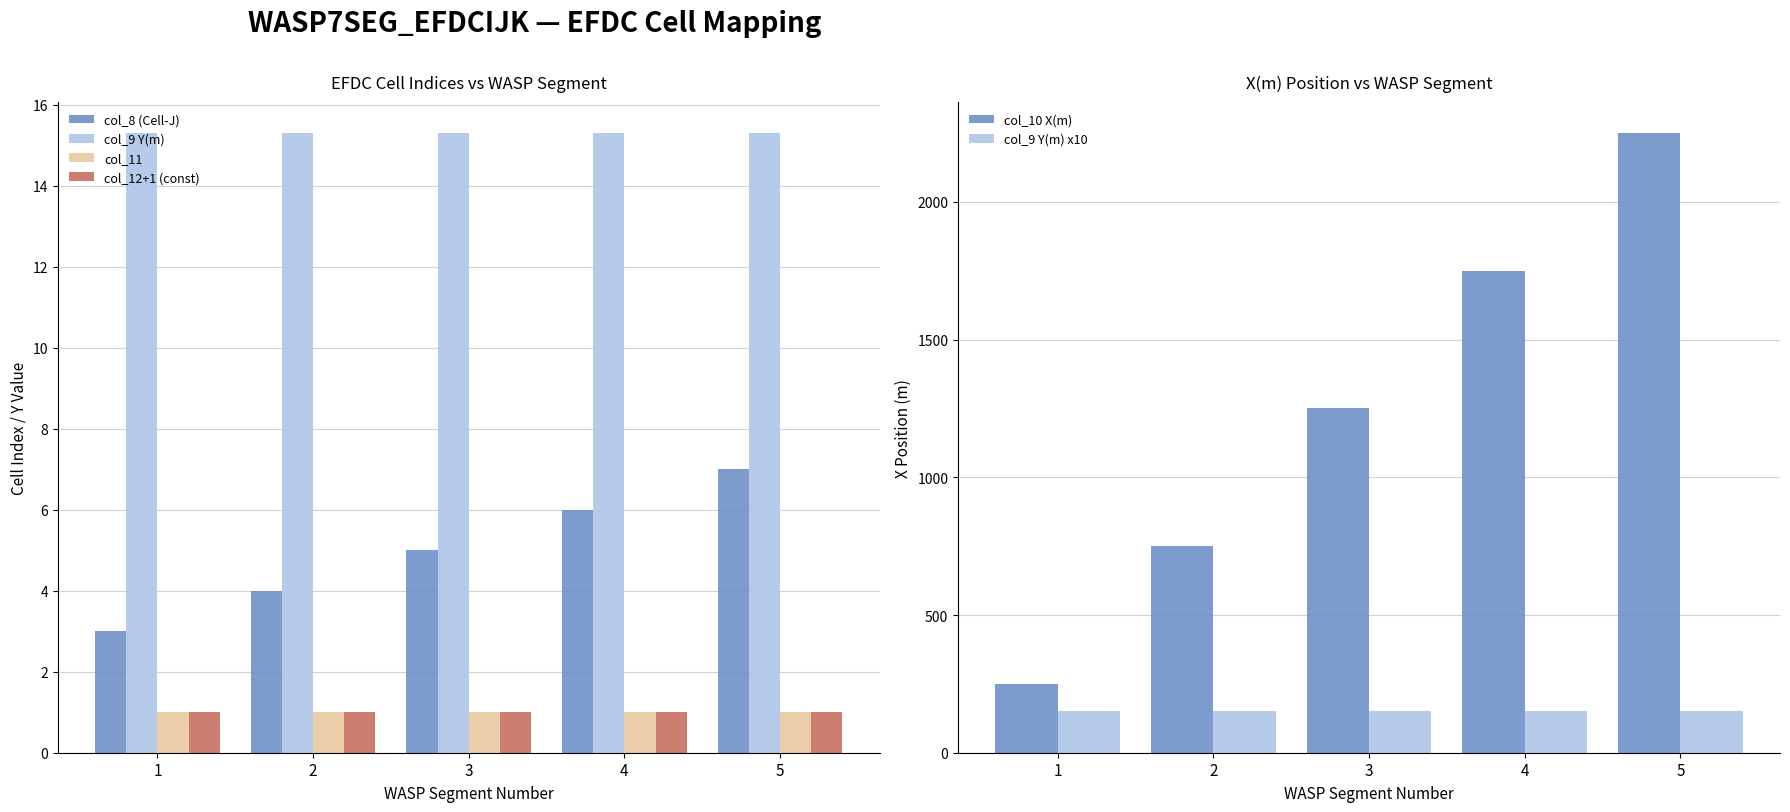

What value does the col_11 series have at 5?

1.0